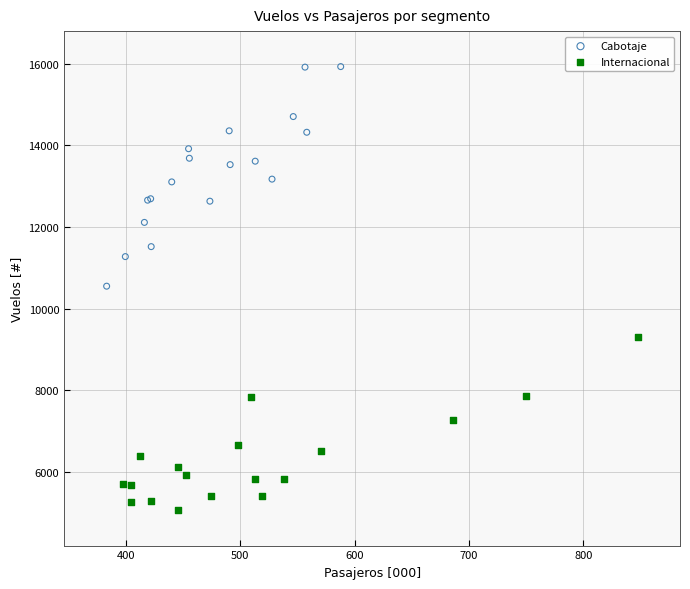

Which series reaches the minimum Y coordinate?

Internacional